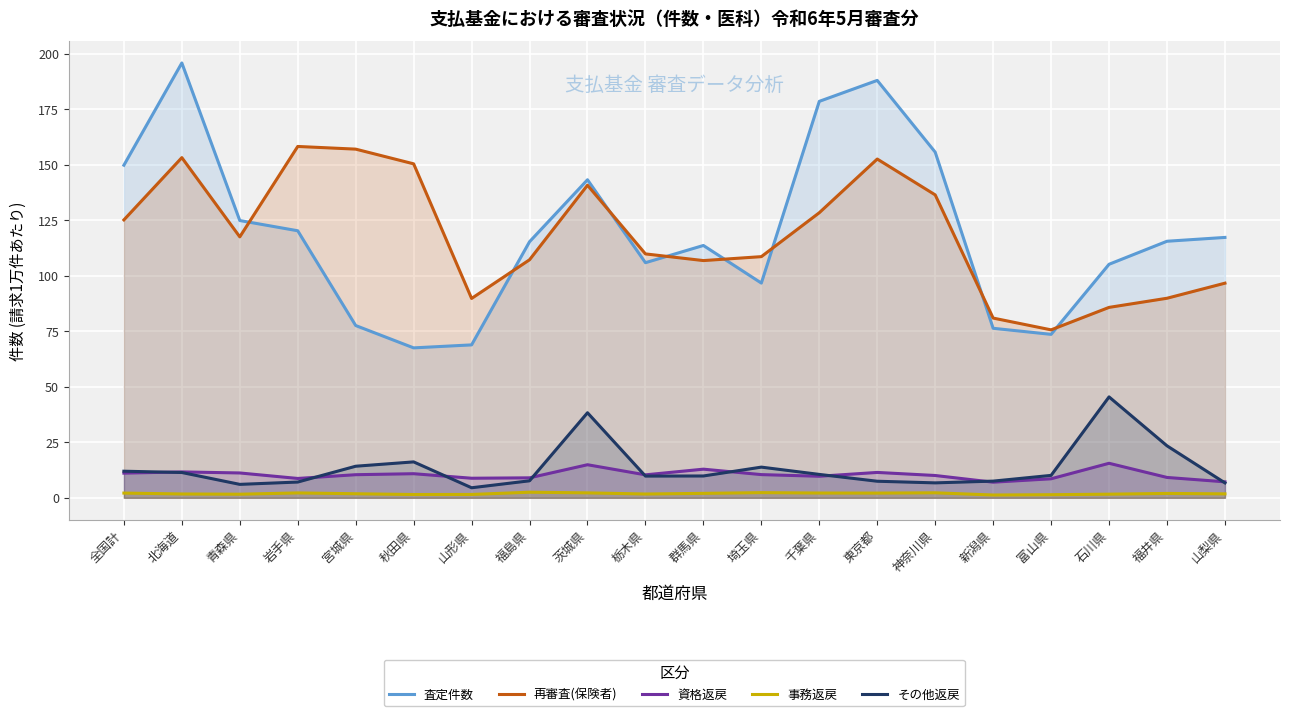

At which category does 査定件数 reach its first local valley?

秋田県